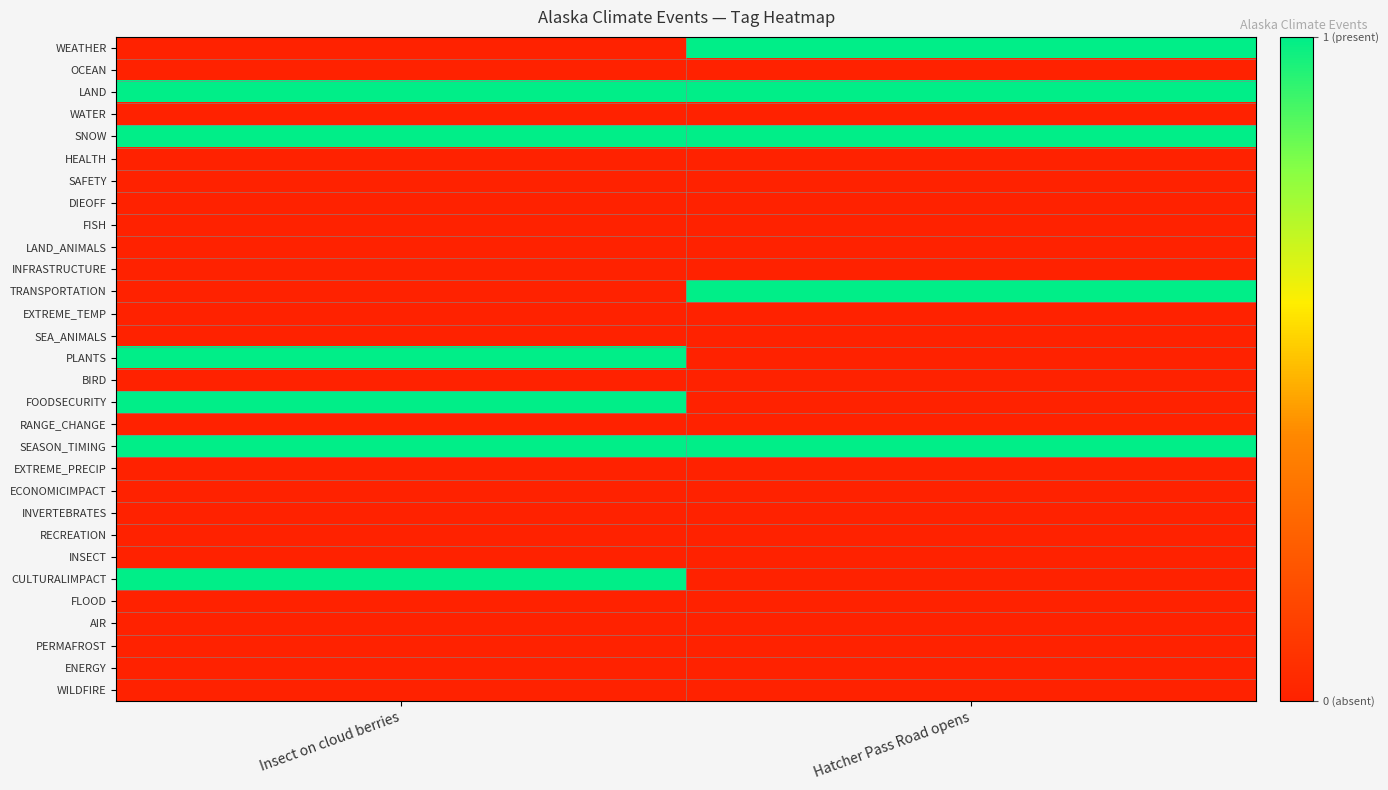

Reading left to right, list all the values displayed in this chart.

WEATHER: Insect on cloud berries=0	Hatcher Pass Road opens=1
OCEAN: Insect on cloud berries=0	Hatcher Pass Road opens=0
LAND: Insect on cloud berries=1	Hatcher Pass Road opens=1
WATER: Insect on cloud berries=0	Hatcher Pass Road opens=0
SNOW: Insect on cloud berries=1	Hatcher Pass Road opens=1
HEALTH: Insect on cloud berries=0	Hatcher Pass Road opens=0
SAFETY: Insect on cloud berries=0	Hatcher Pass Road opens=0
DIEOFF: Insect on cloud berries=0	Hatcher Pass Road opens=0
FISH: Insect on cloud berries=0	Hatcher Pass Road opens=0
LAND_ANIMALS: Insect on cloud berries=0	Hatcher Pass Road opens=0
INFRASTRUCTURE: Insect on cloud berries=0	Hatcher Pass Road opens=0
TRANSPORTATION: Insect on cloud berries=0	Hatcher Pass Road opens=1
EXTREME_TEMP: Insect on cloud berries=0	Hatcher Pass Road opens=0
SEA_ANIMALS: Insect on cloud berries=0	Hatcher Pass Road opens=0
PLANTS: Insect on cloud berries=1	Hatcher Pass Road opens=0
BIRD: Insect on cloud berries=0	Hatcher Pass Road opens=0
FOODSECURITY: Insect on cloud berries=1	Hatcher Pass Road opens=0
RANGE_CHANGE: Insect on cloud berries=0	Hatcher Pass Road opens=0
SEASON_TIMING: Insect on cloud berries=1	Hatcher Pass Road opens=1
EXTREME_PRECIP: Insect on cloud berries=0	Hatcher Pass Road opens=0
ECONOMICIMPACT: Insect on cloud berries=0	Hatcher Pass Road opens=0
INVERTEBRATES: Insect on cloud berries=0	Hatcher Pass Road opens=0
RECREATION: Insect on cloud berries=0	Hatcher Pass Road opens=0
INSECT: Insect on cloud berries=0	Hatcher Pass Road opens=0
CULTURALIMPACT: Insect on cloud berries=1	Hatcher Pass Road opens=0
FLOOD: Insect on cloud berries=0	Hatcher Pass Road opens=0
AIR: Insect on cloud berries=0	Hatcher Pass Road opens=0
PERMAFROST: Insect on cloud berries=0	Hatcher Pass Road opens=0
ENERGY: Insect on cloud berries=0	Hatcher Pass Road opens=0
WILDFIRE: Insect on cloud berries=0	Hatcher Pass Road opens=0